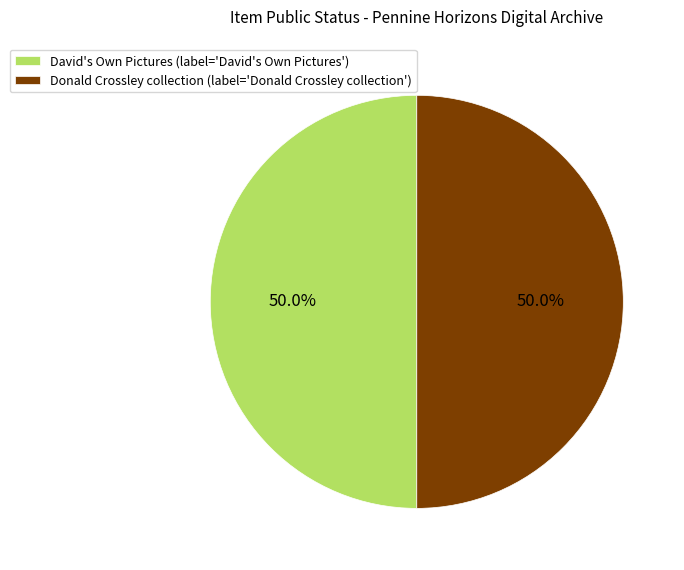

Approximately how many times larger is the value at Donald Crossley collection (label='Donald Crossley collection') compared to David's Own Pictures (label='David's Own Pictures')?

1.0